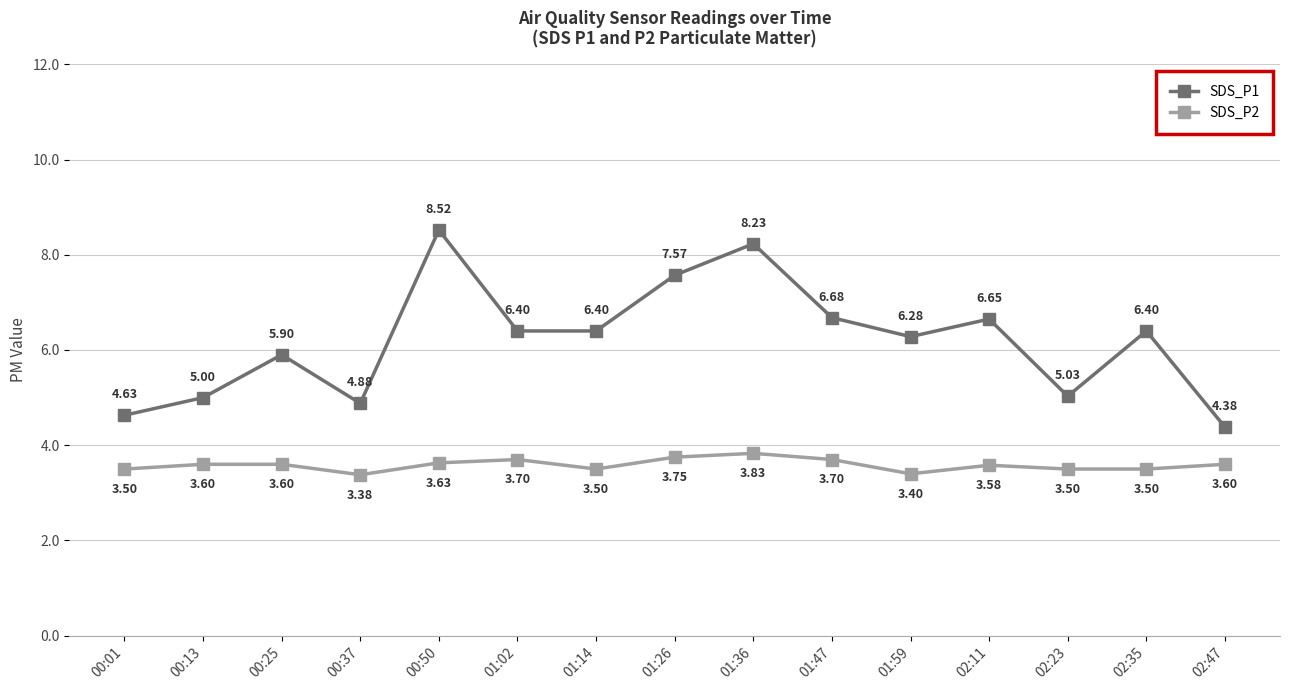

What position from the right is 00:37?

12